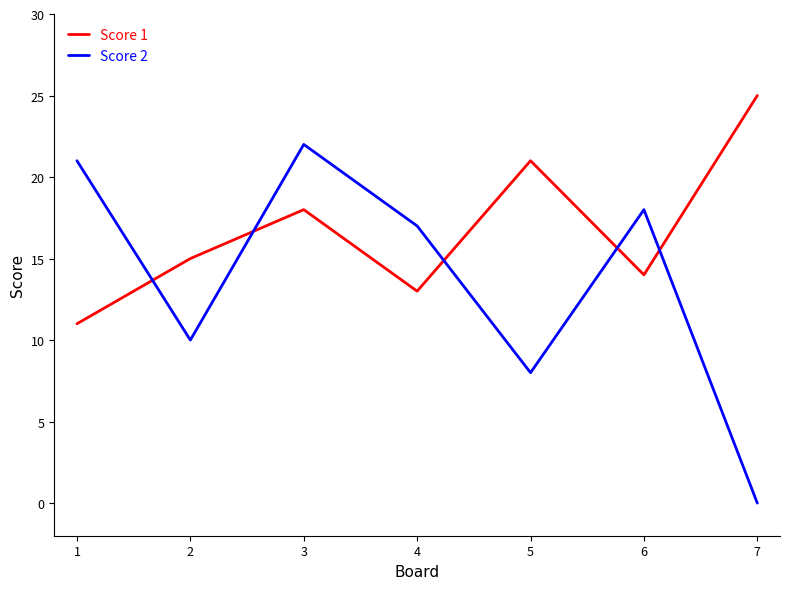

The value of Score 2 at 7 is -7. True or false?

False